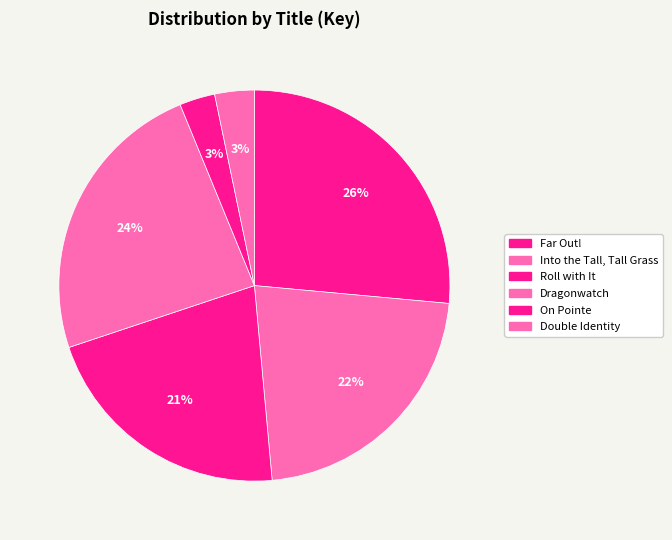

How many slices are in this pie chart?

6